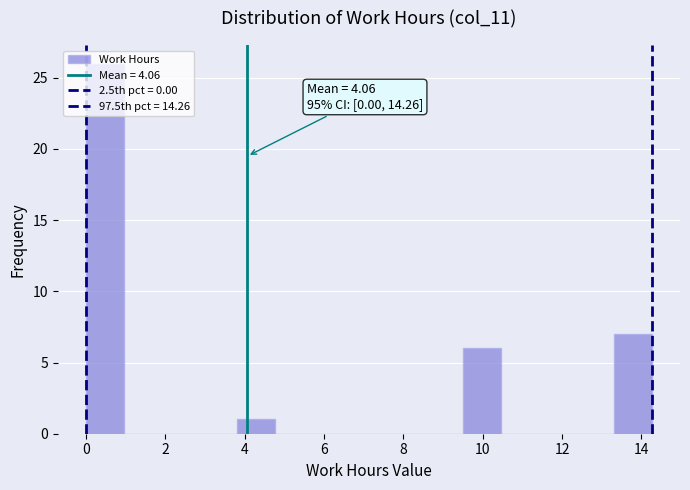

Which range on the x-axis has the tallest bar?

0.0 to 1.0